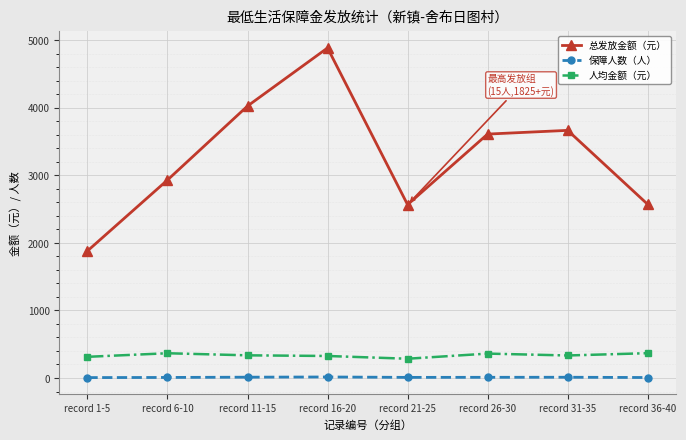

How many values in the 总发放金额（元） series are below 3610?

4